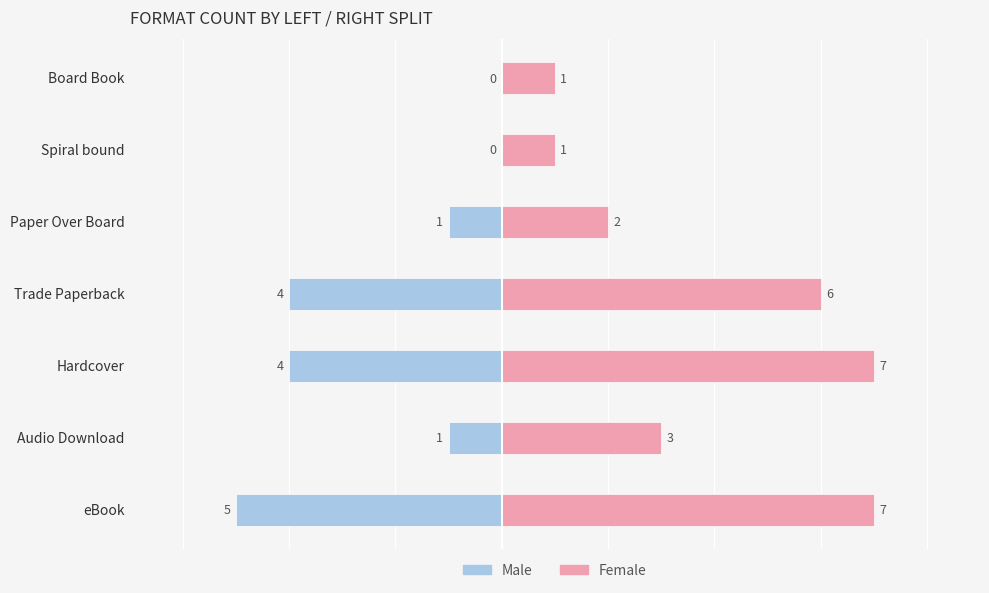

What is the average value of the Female series?

4